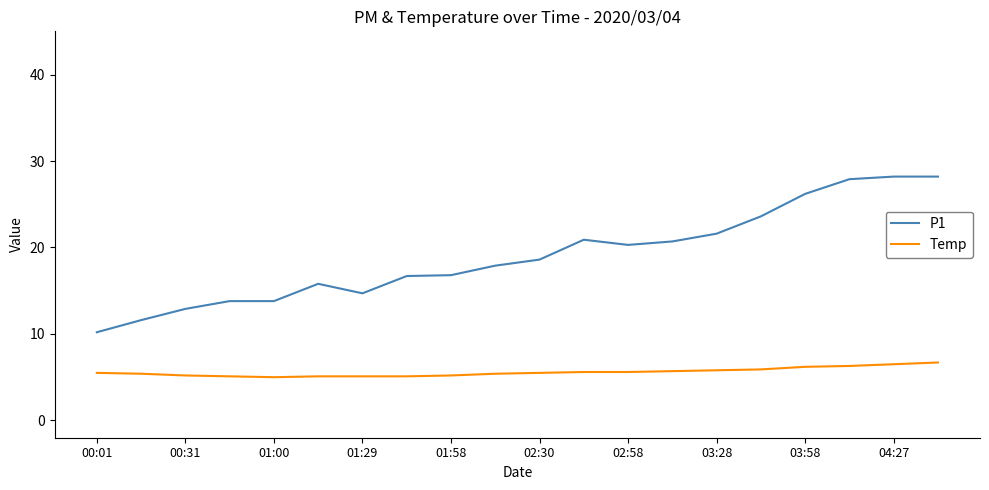

Count the number of categories in the chart.

20